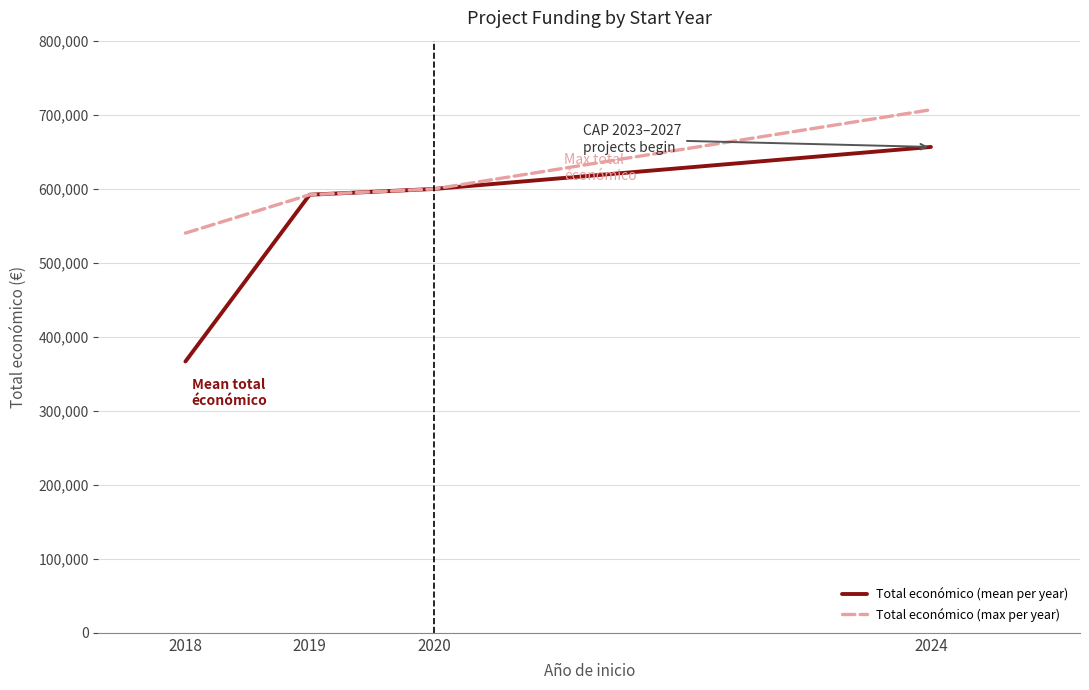

At which label does Total económico (max per year) reach its peak?

2024